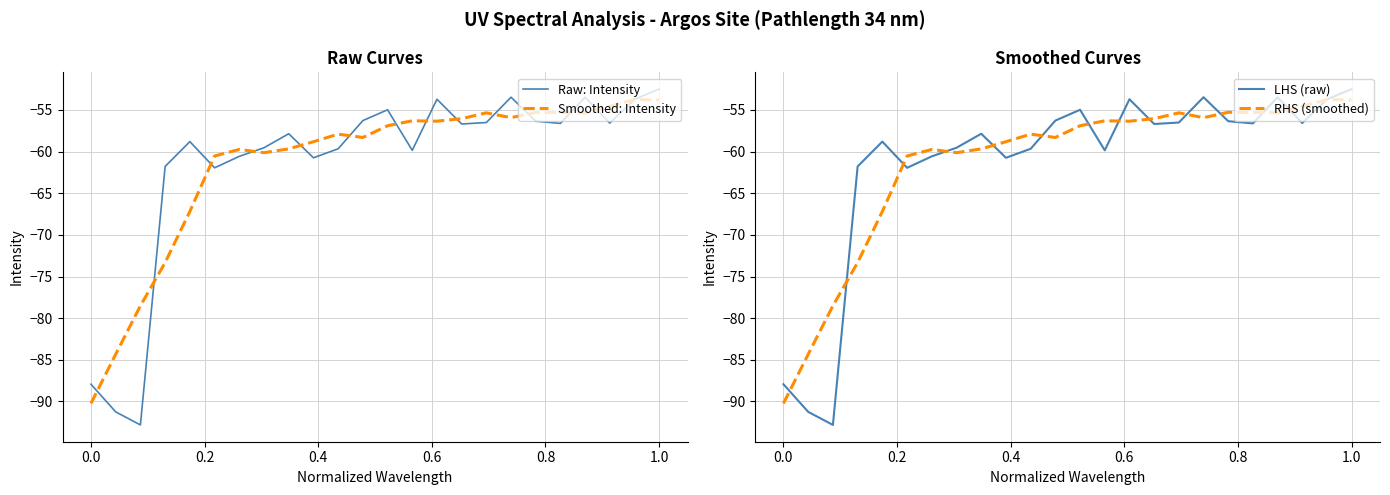

At which label does Raw: Intensity reach its peak?

1.0